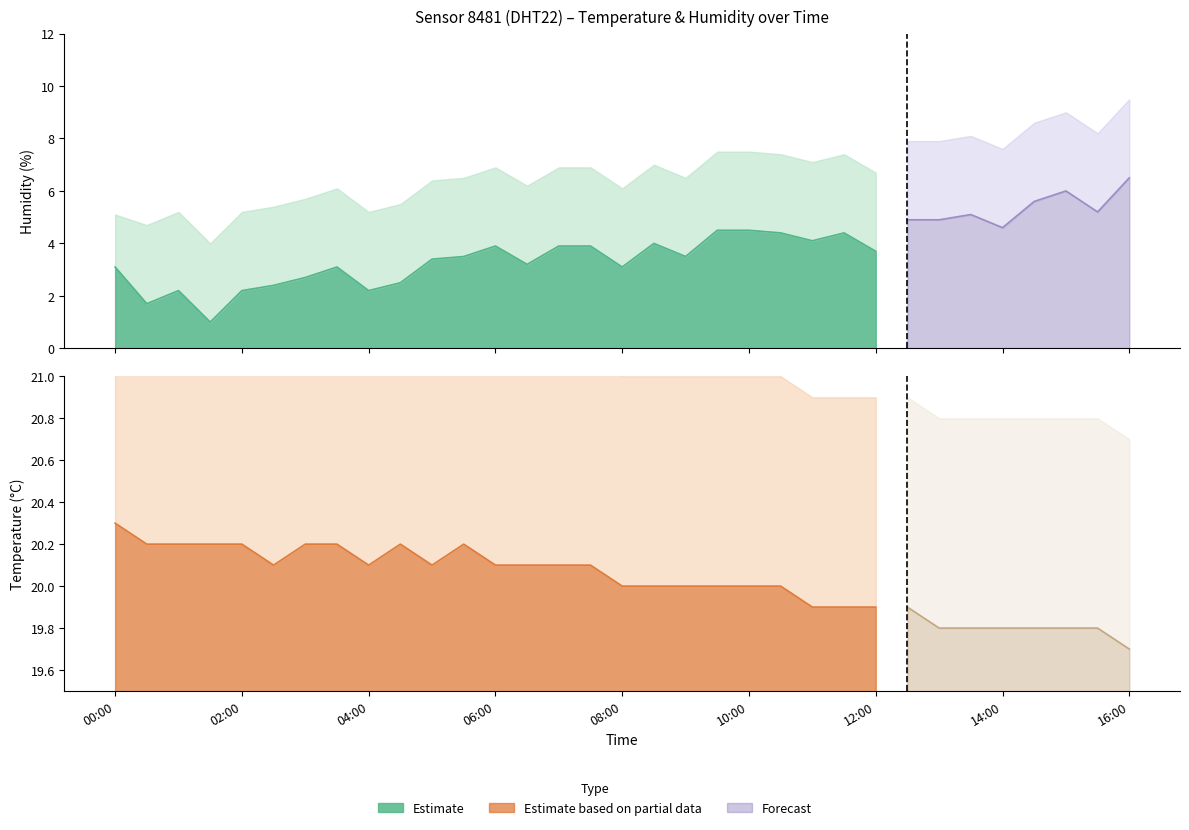

True or false: humidity and humidity_upper intersect in this chart.

False